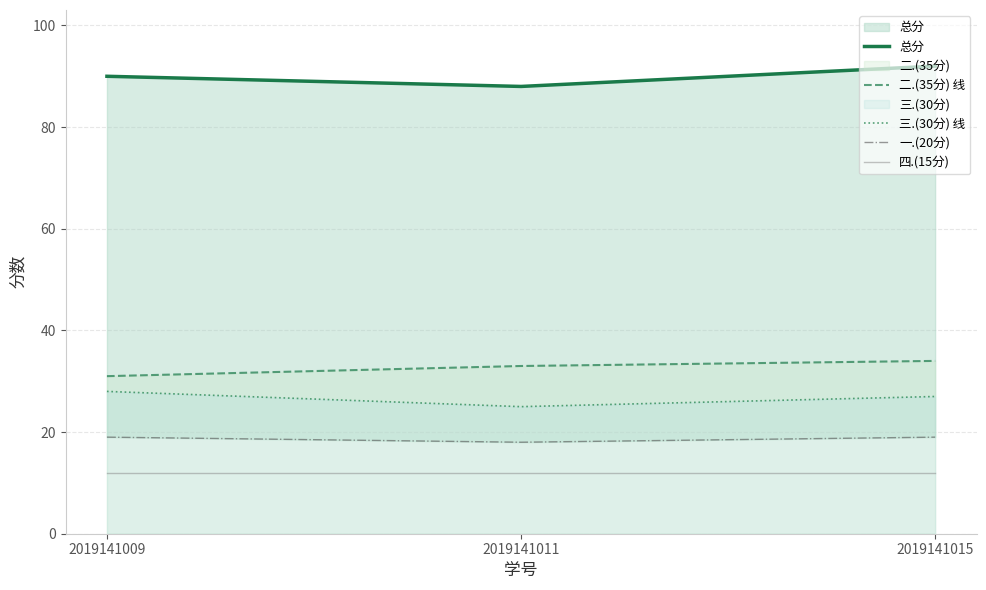

What is the lowest value of the 总分 series?

88